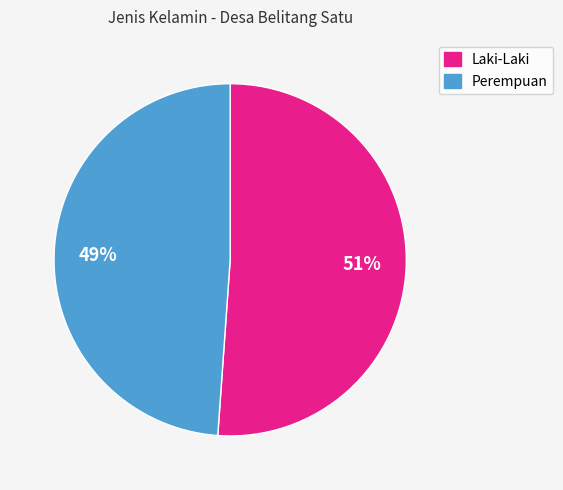

Do Laki-Laki and Perempuan together represent more than half of the pie?

Yes